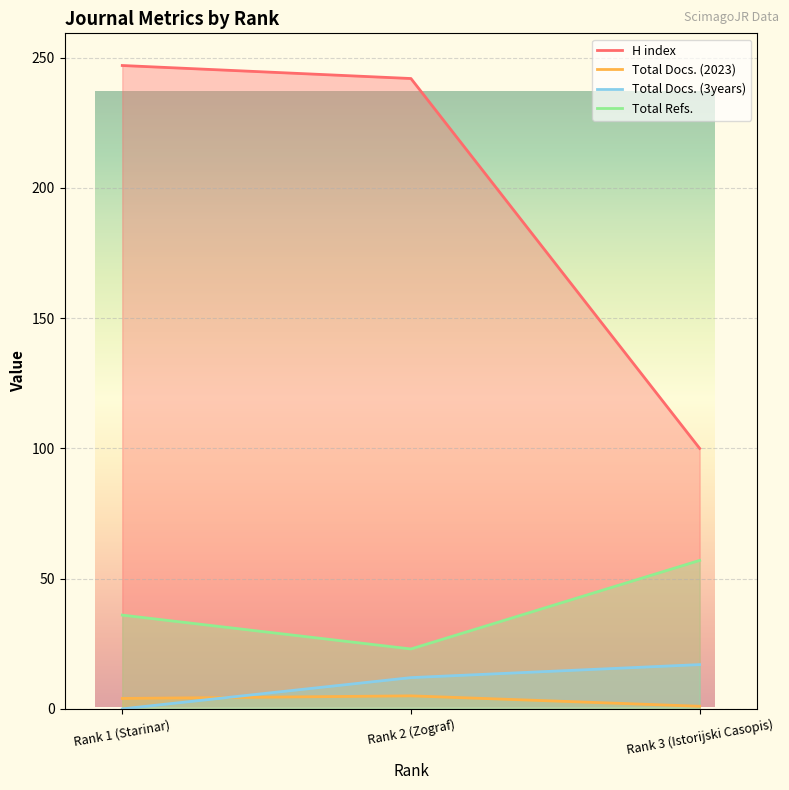

What is the value of the Total Docs. (2023) point at the 2nd from the left?

5